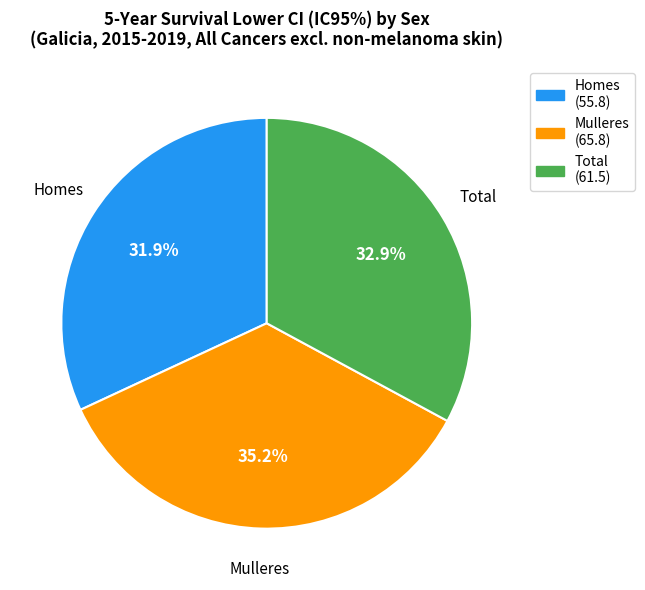

Combined, do Total and Mulleres account for over 50%?

Yes